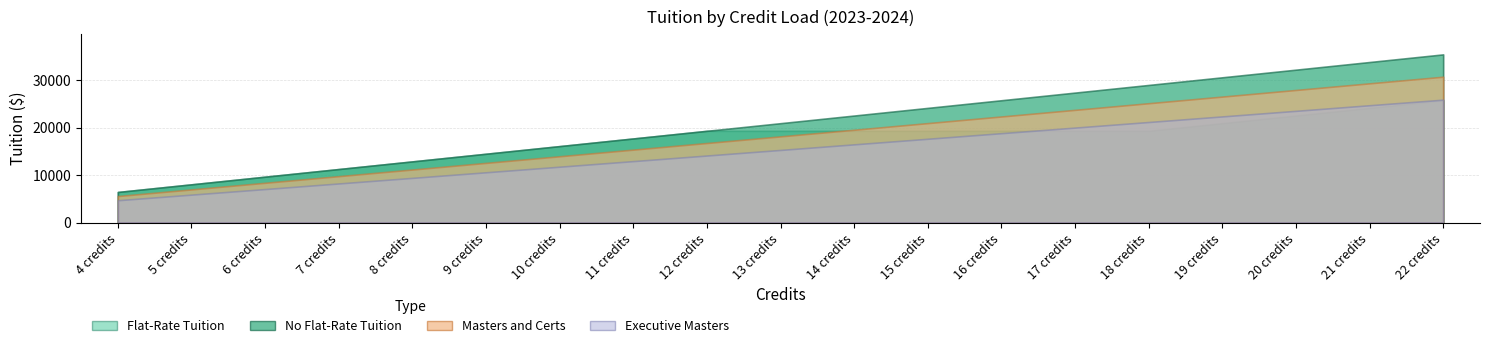

True or false: No Flat-Rate Tuition and Executive Masters cross at least once.

False